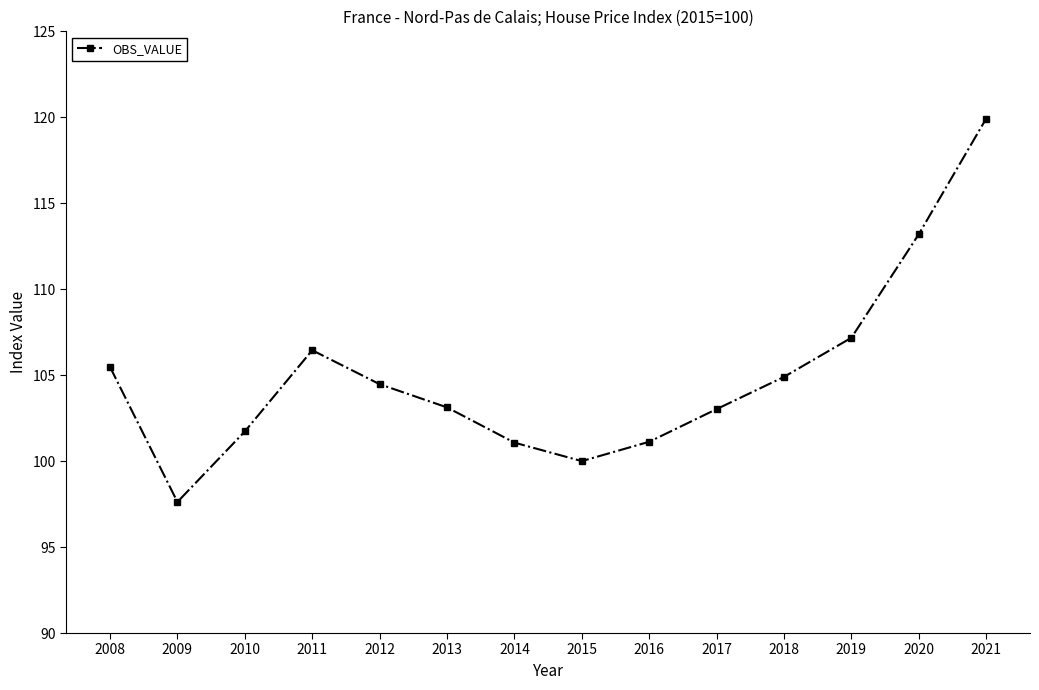

What is the approximate value at 2012?

104.5